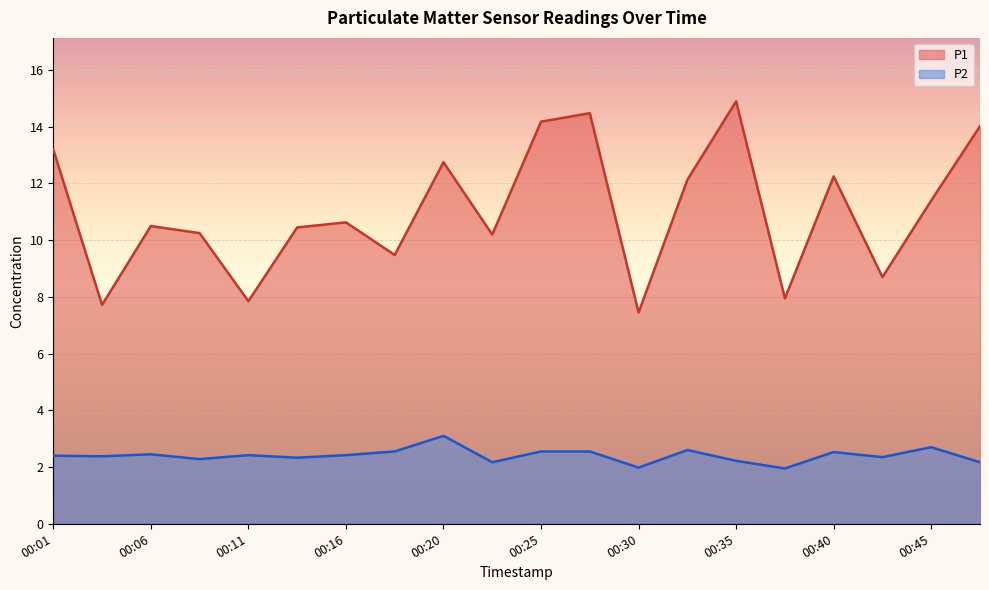

How many lines are shown in the chart?

2